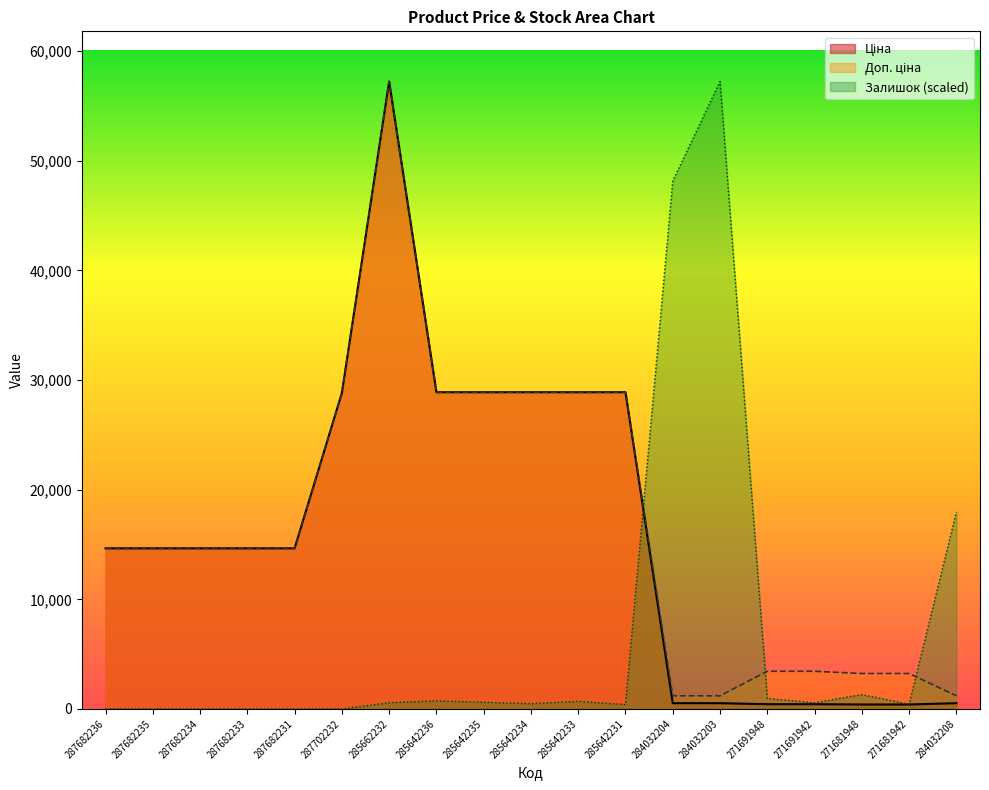

How many times do Ціна and Залишок cross each other?

1